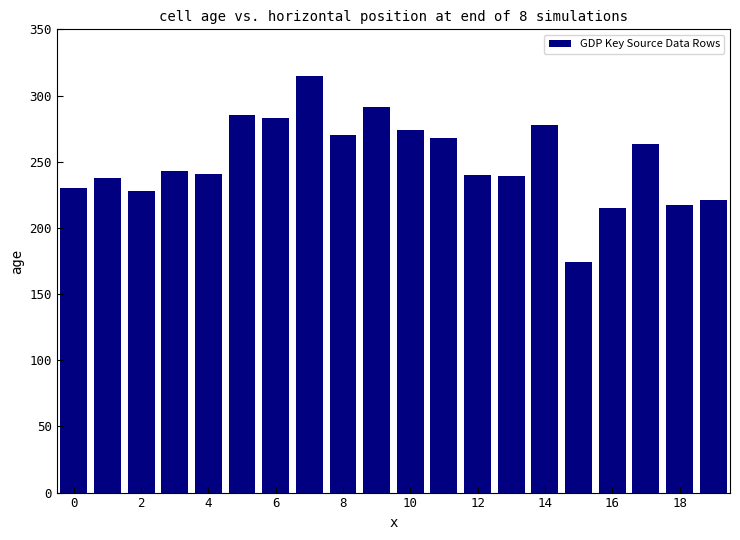

What is the difference between the second highest and minimum values?

117